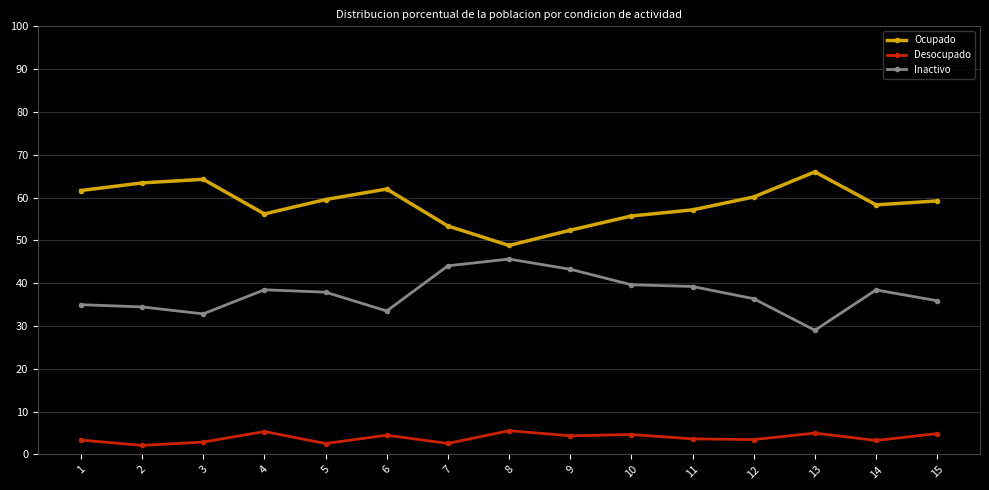

How many data points in Ocupado are above 59?

8